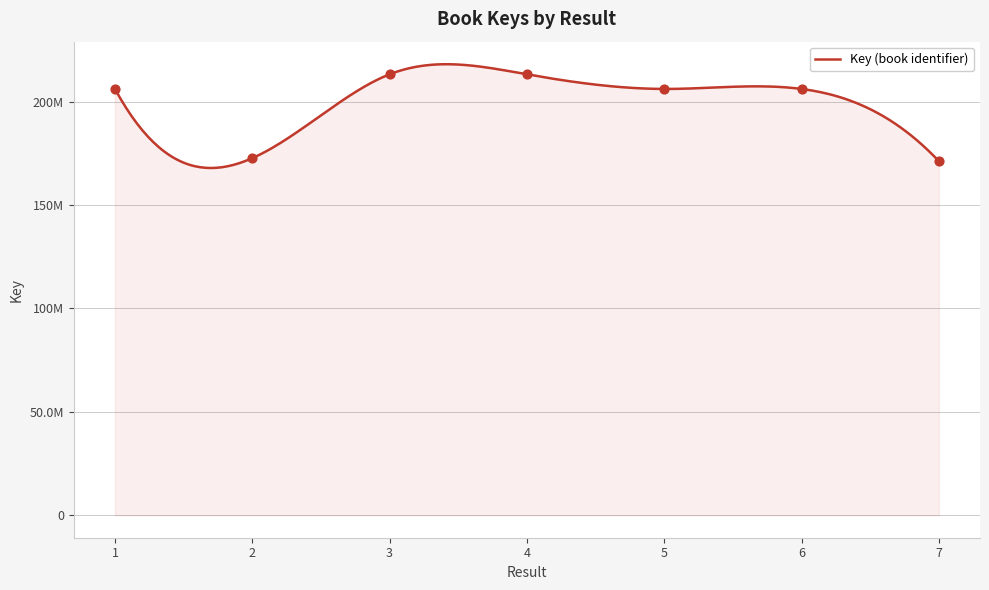

Approximately how many times larger is the value at 7 compared to 3?

0.8